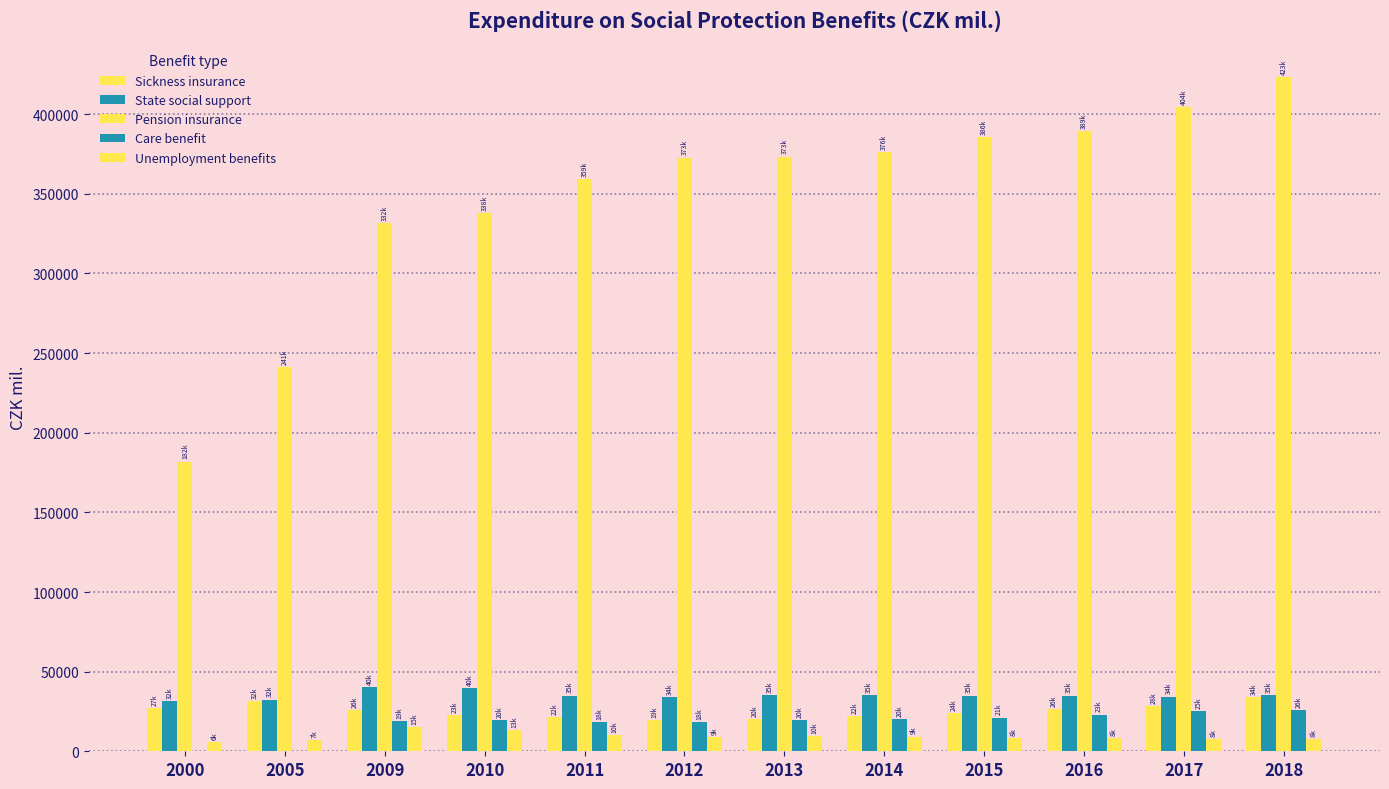

Reading right to left, what are all the values shown in this chart?

Sickness insurance: 2018=33974	2017=28316	2016=26284	2015=24110	2014=22077	2013=20143	2012=19377	2011=21505	2010=22789	2009=26033	2005=31660	2000=27205
State social support: 2018=35356	2017=34316	2016=34973	2015=34967	2014=35118	2013=35228	2012=34220	2011=34941	2010=39786	2009=40160	2005=32487	2000=31516
Pension insurance: 2018=423478	2017=404368	2016=389167	2015=385520	2014=376406	2013=373435	2012=372753	2011=359098	2010=337799	2009=331595	2005=241161	2000=181921
Care benefit: 2018=26013	2017=25120	2016=23046	2015=21167	2014=20402	2013=19545	2012=18391	2011=18084	2010=19599	2009=18697	2005=0	2000=0
Unemployment benefits: 2018=7511	2017=7819	2016=8220	2015=8276	2014=9262	2013=9652	2012=8736	2011=10316	2010=13355	2009=15032	2005=7047	2000=5680